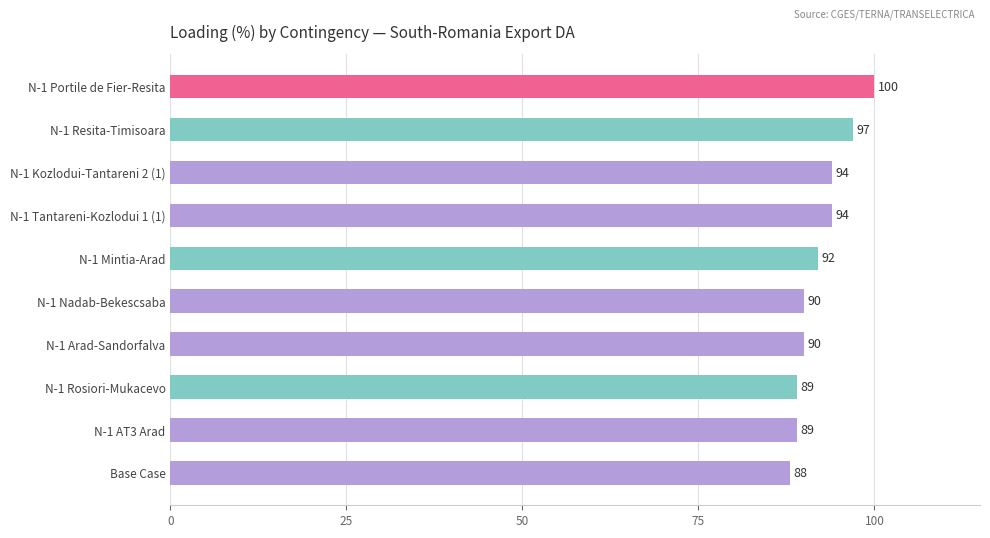

Are the bars grouped side by side (vs. stacked)?

No